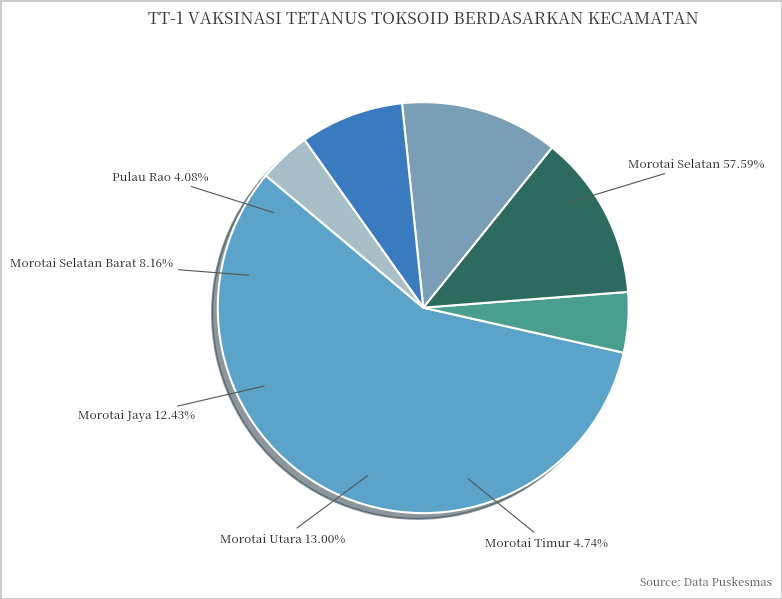

Which category has the smallest portion of the pie?

Pulau Rao